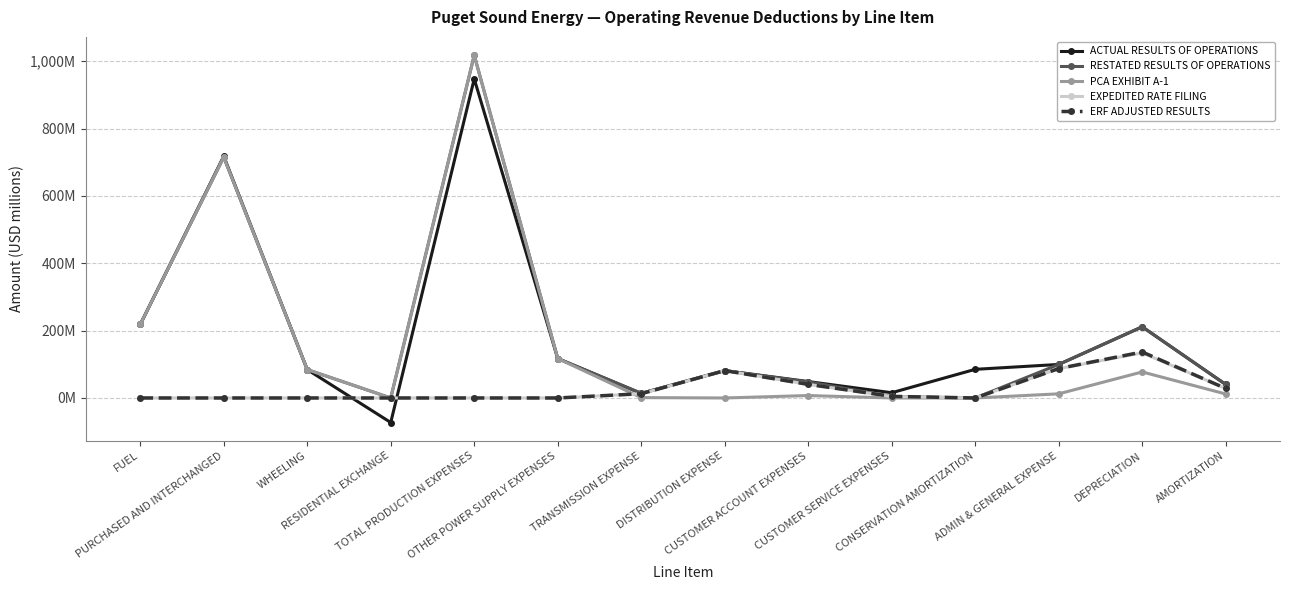

True or false: ACTUAL RESULTS OF OPERATIONS has a value of 48.8 at CUSTOMER ACCOUNT EXPENSES.

True